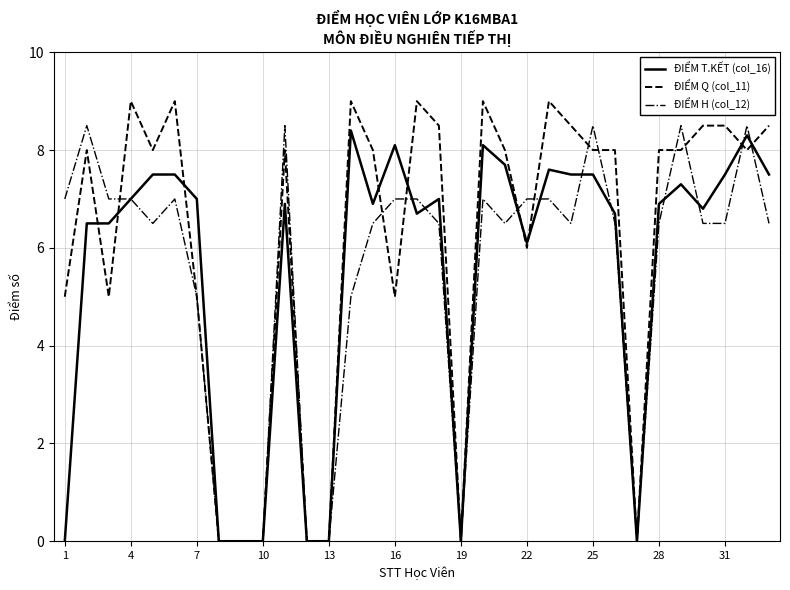

What is the greatest value displayed?

9.0